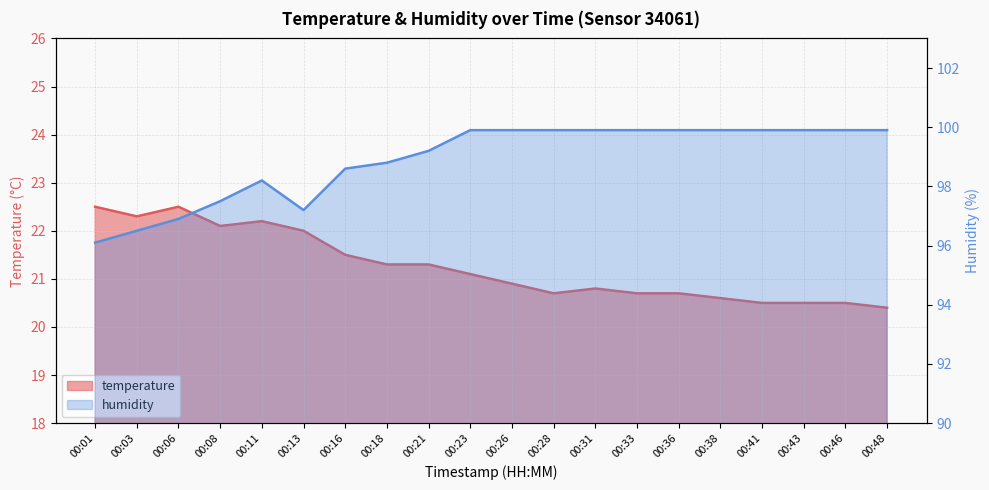

In humidity, how many points are higher than both neighbors (excluding endpoints)?

1